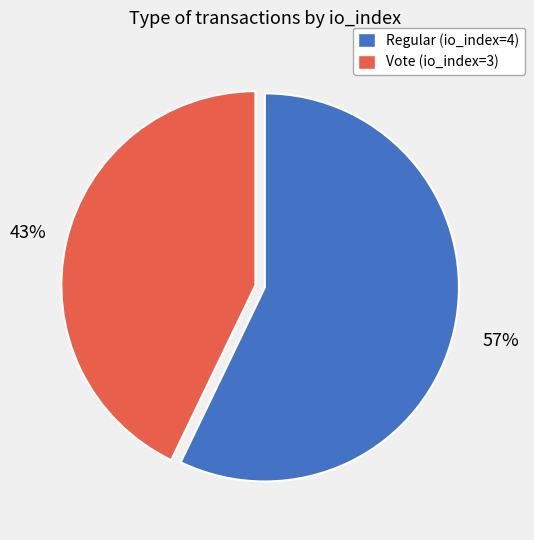

What percentage is the Vote (io_index=3) slice, to the nearest percent?

43%